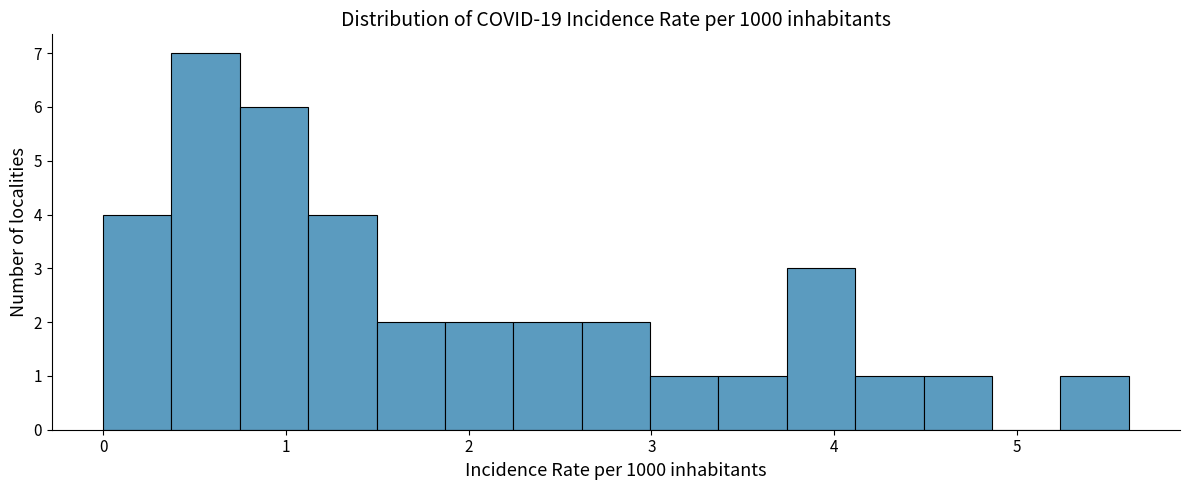

Read against the x-axis, roughly where is the centre of the tallest bar?

0.6